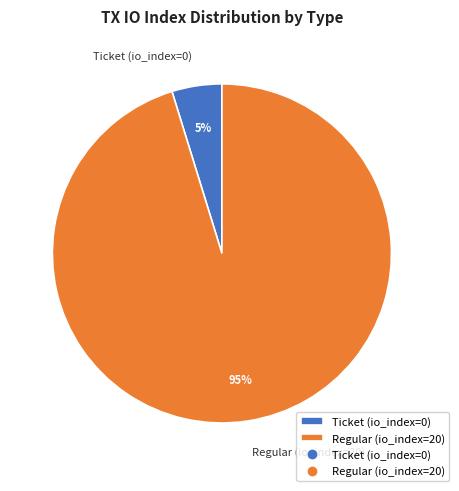

To the nearest percent, what is the difference between the Regular (io_index=20) and Ticket (io_index=0) slice percentages?

90%